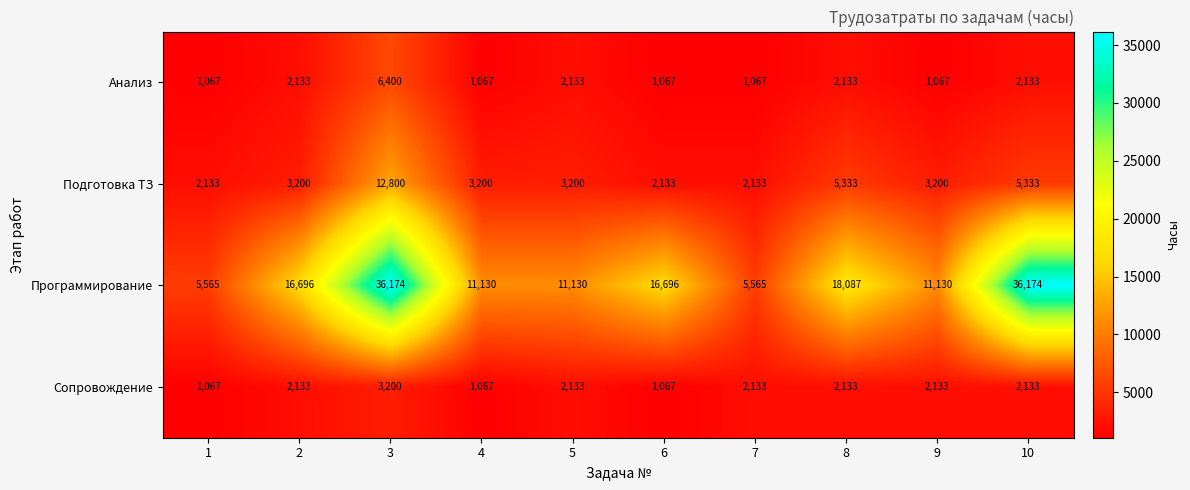

Rank the series by their maximum value, from highest to lowest.

Программирование, Подготовка ТЗ, Анализ, Сопровождение